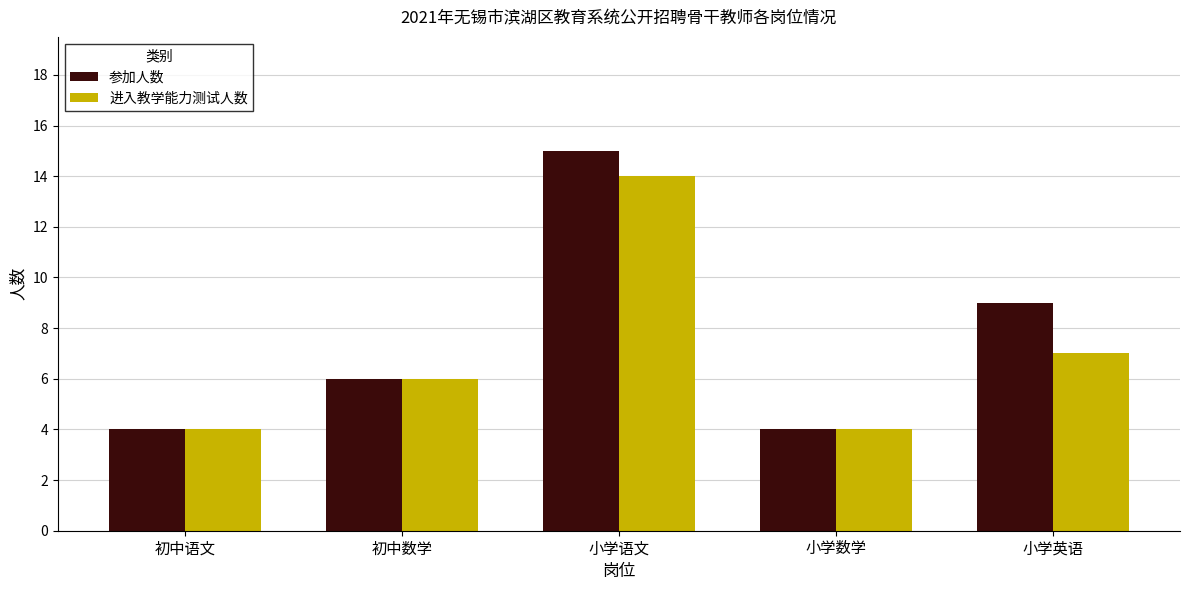

What is the label of the 5th bar from the right?

初中语文